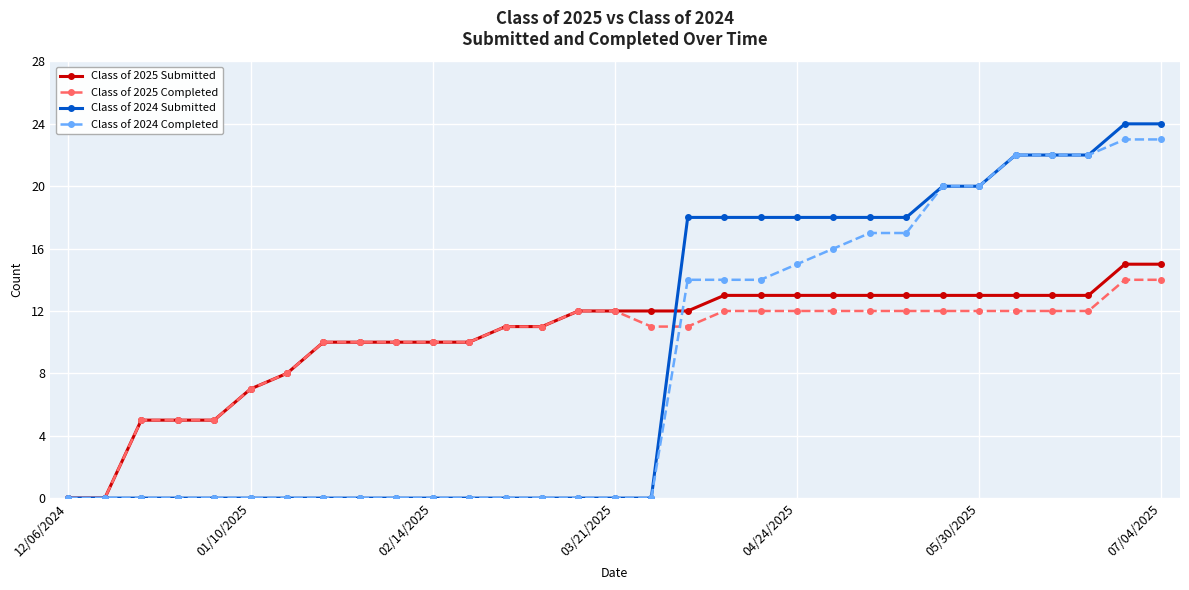

What are all the series names shown in the legend?

Class of 2025 Submitted, Class of 2025 Completed, Class of 2024 Submitted, Class of 2024 Completed